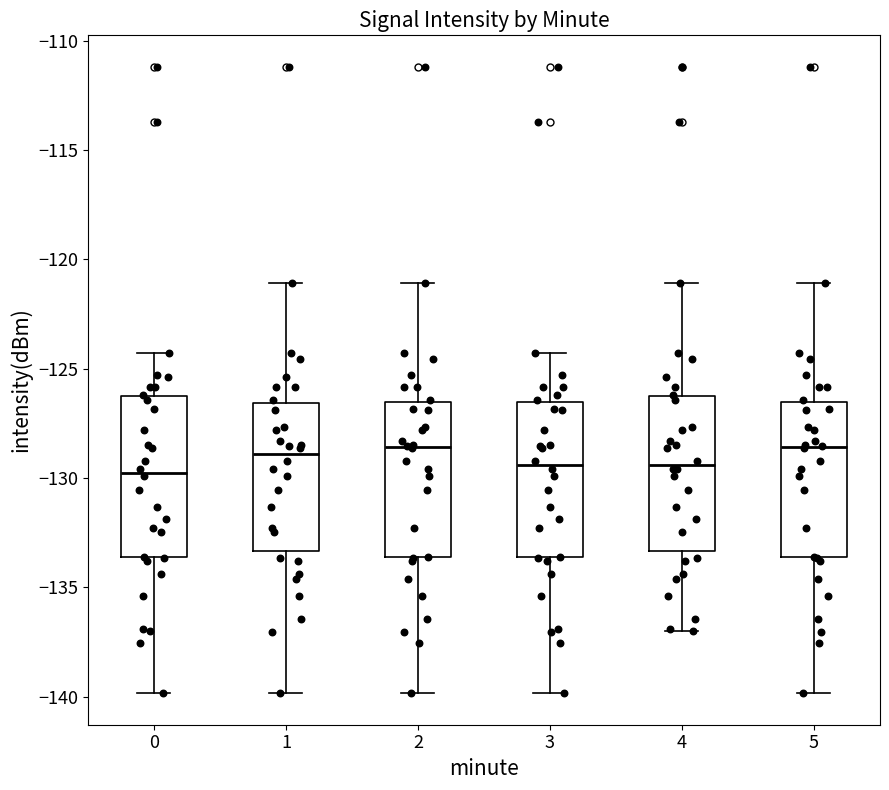

Reading left to right, read every box against the y-axis: the position of its median line, the range the box covers, and the ends of its whiskers. The values are not printed on the chart, so give them approximately, as read against the axis.

0: median -130.0, box -133.5 to -126.5, whiskers -140.0 to -124.5
1: median -129.0, box -133.5 to -126.5, whiskers -140.0 to -121.0
2: median -128.5, box -133.5 to -126.5, whiskers -140.0 to -121.0
3: median -129.5, box -133.5 to -126.5, whiskers -140.0 to -124.5
4: median -129.5, box -133.5 to -126.5, whiskers -137.0 to -121.0
5: median -128.5, box -133.5 to -126.5, whiskers -140.0 to -121.0